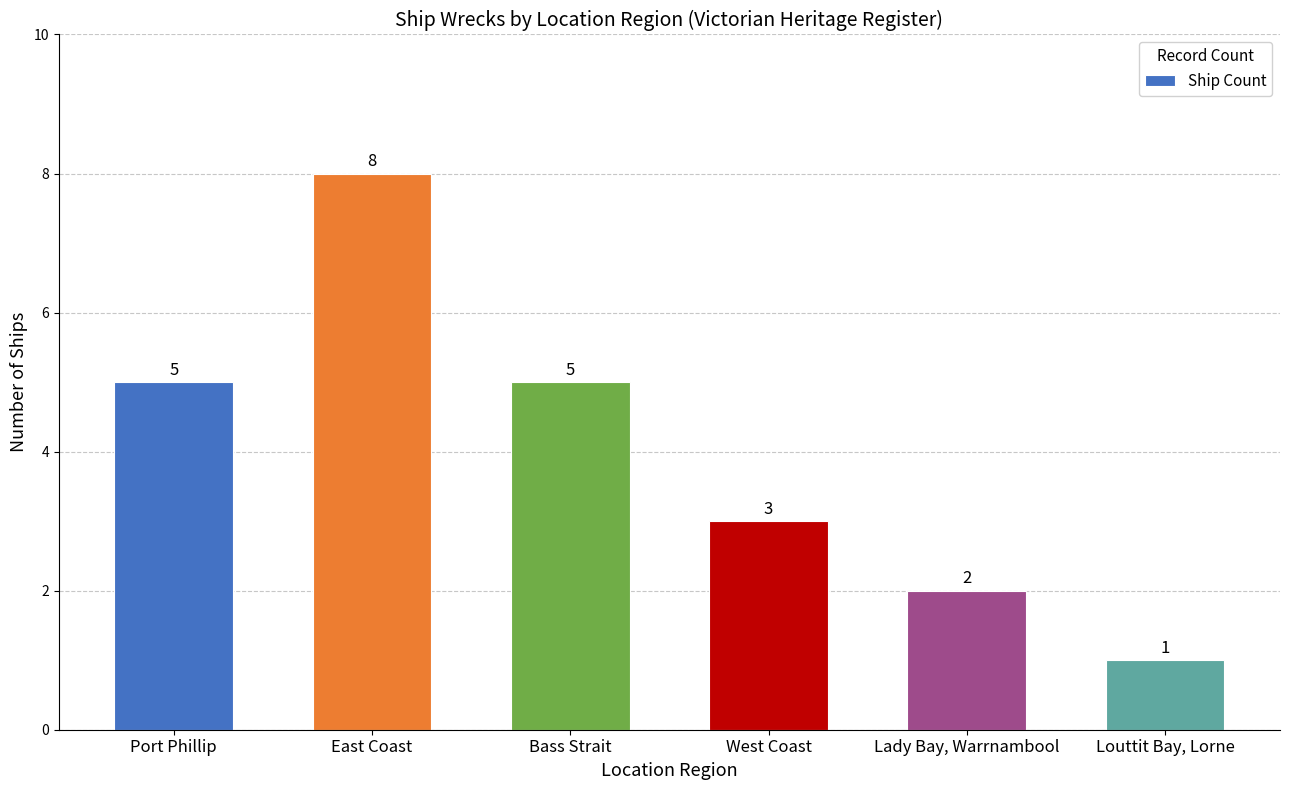

Is it true that the value at Lady Bay, Warrnambool is 2?

True